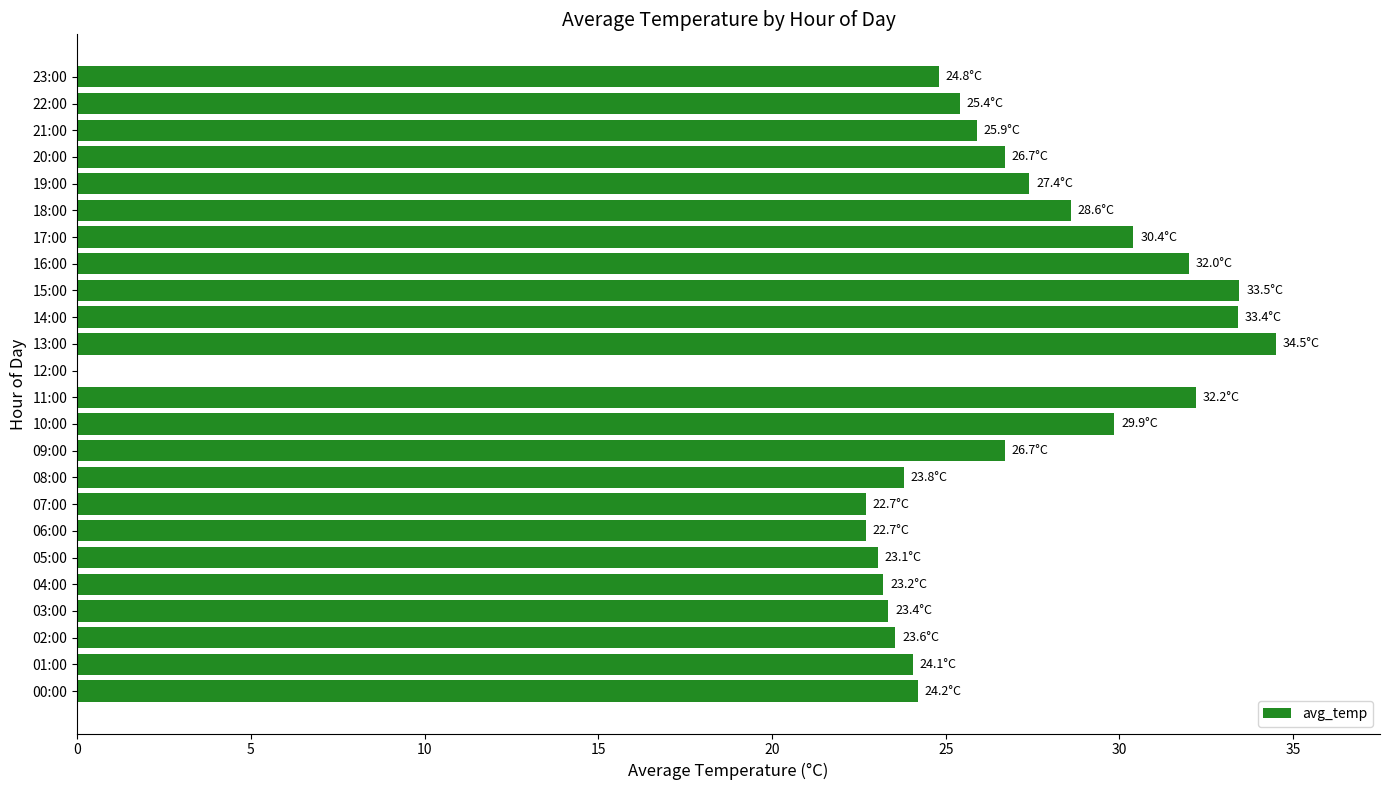

Which has a higher value, 22:00 or 01:00?

22:00